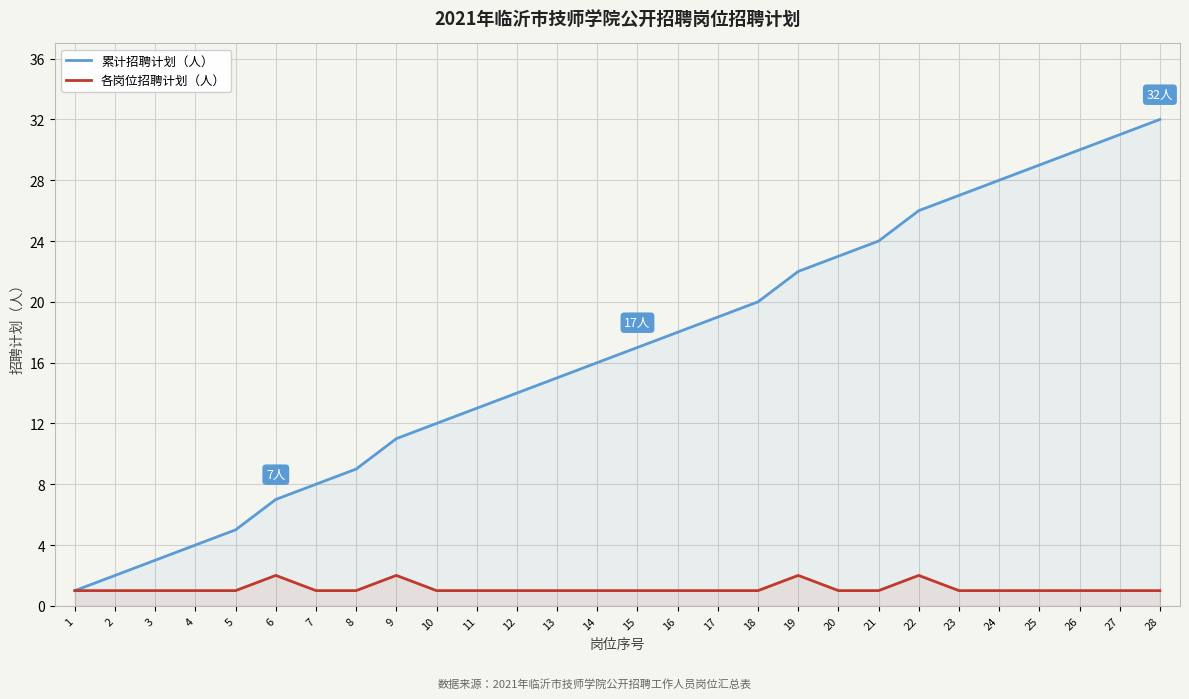

What is the difference between the second highest and second lowest values in the 各岗位招聘计划（人） series?

1